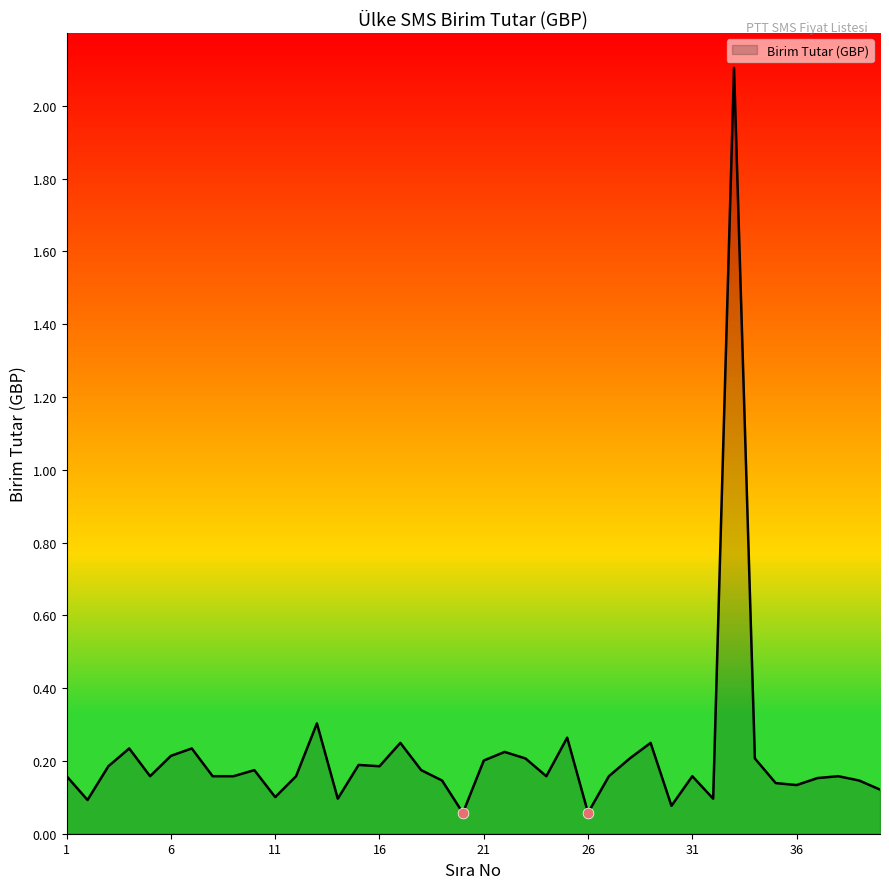

What is the difference between the maximum and minimum values?

2.0